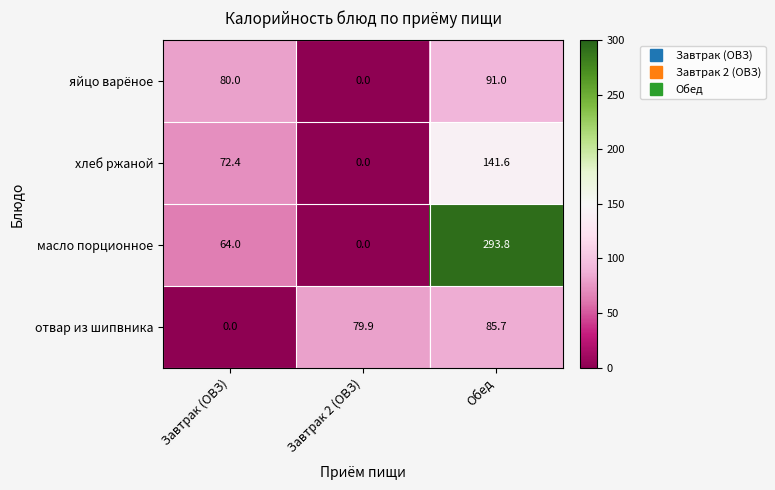

Is the value of масло порционное at Обед greater than the value of хлеб ржаной at Обед?

Yes